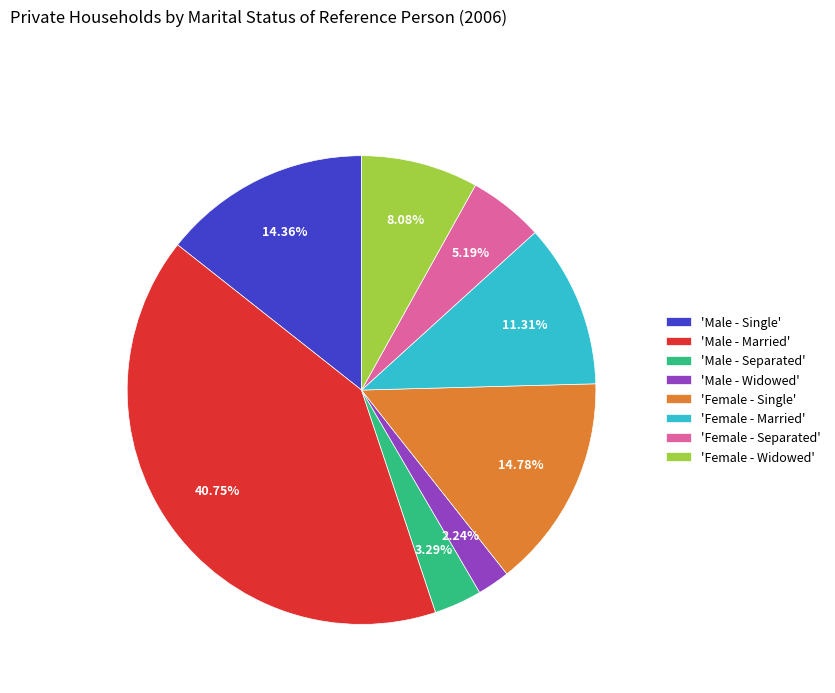

Do 'Male - Widowed' and 'Male - Separated' together represent more than half of the pie?

No